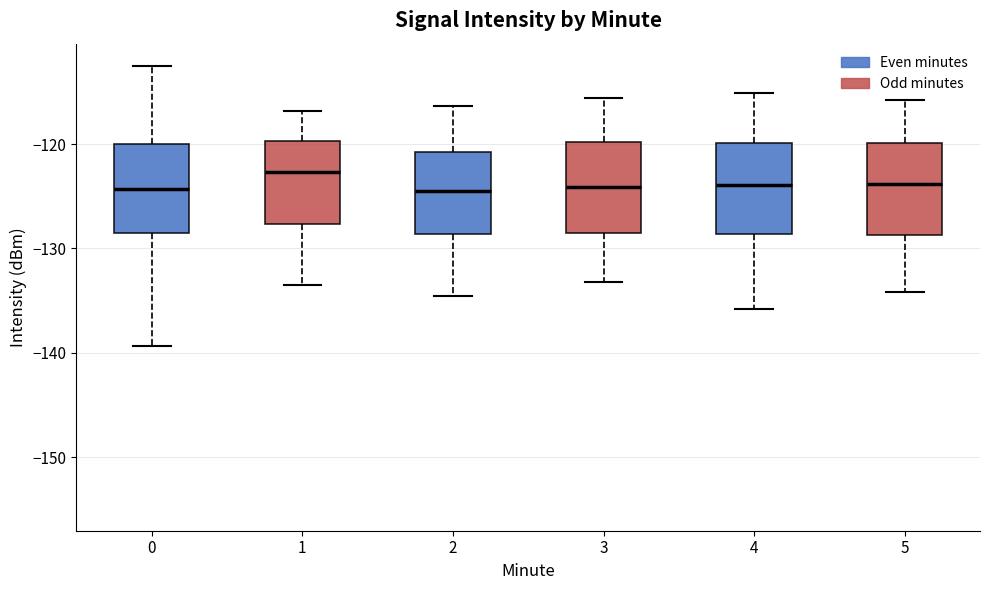

Reading left to right, transcribe this box plot: for each box, give where its median line is, the range the box spans, and where its two whiskers end, as read against the y-axis. The values are not printed on the chart, so give them approximately, as read against the axis.

0: median -124, box -129 to -120, whiskers -139 to -112
1: median -123, box -128 to -120, whiskers -133 to -117
2: median -125, box -129 to -121, whiskers -135 to -116
3: median -124, box -129 to -120, whiskers -133 to -116
4: median -124, box -129 to -120, whiskers -136 to -115
5: median -124, box -129 to -120, whiskers -134 to -116